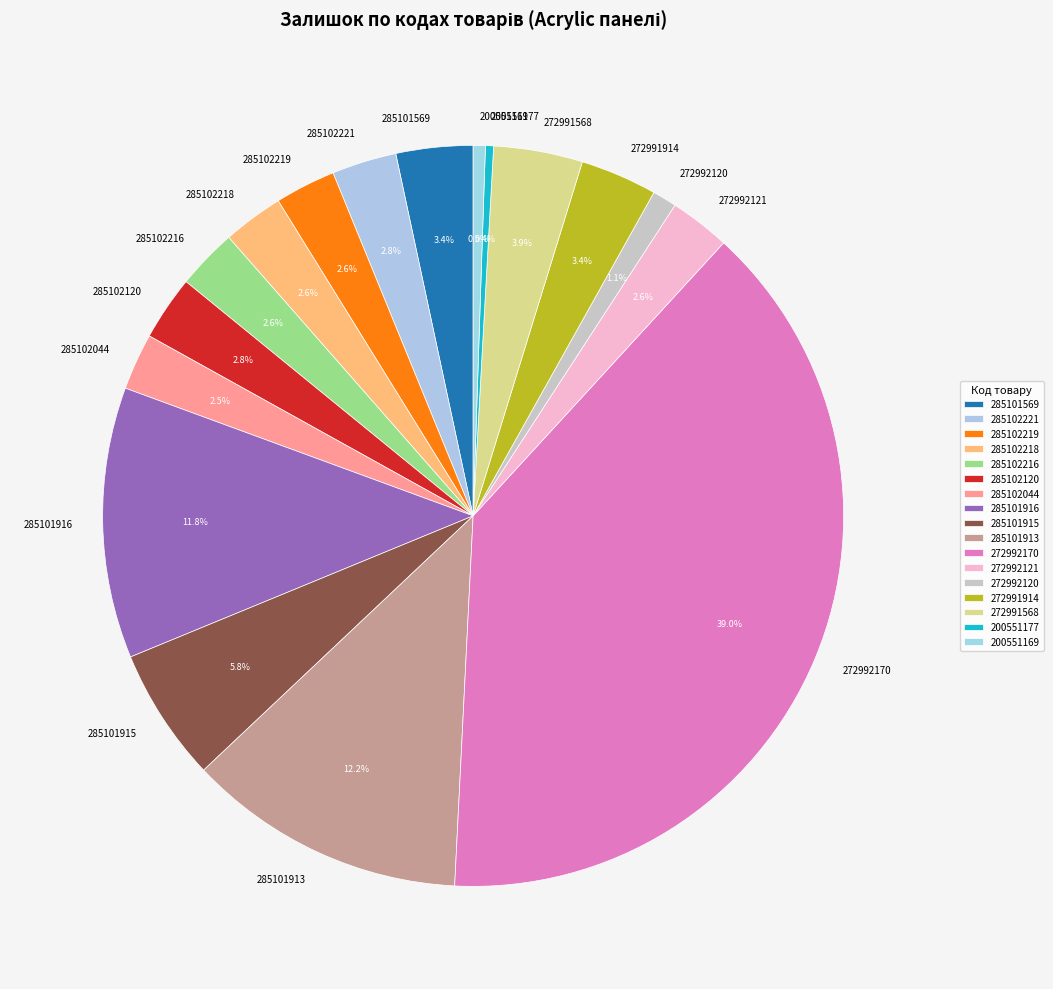

Does any single category account for the majority?

No